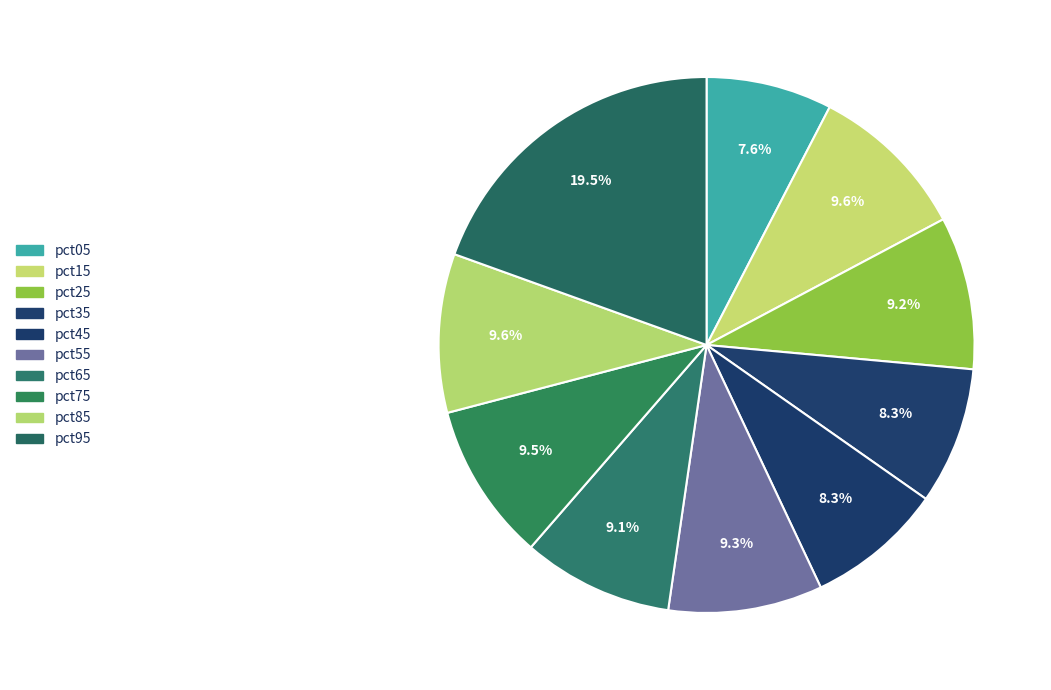

What percentage is the pct45 slice, to the nearest percent?

8%